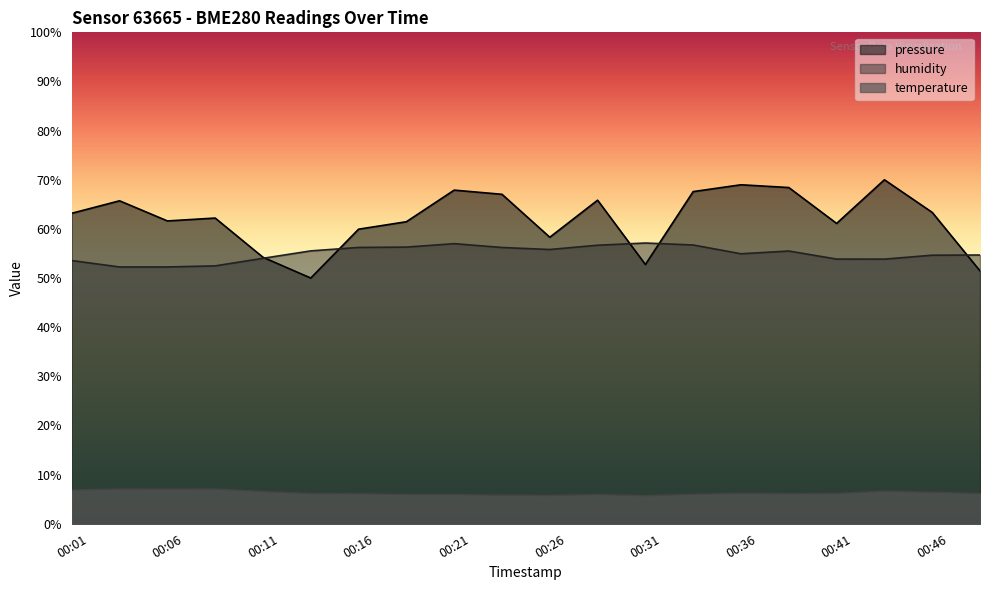

Which label corresponds to the smallest value in the chart?

00:31